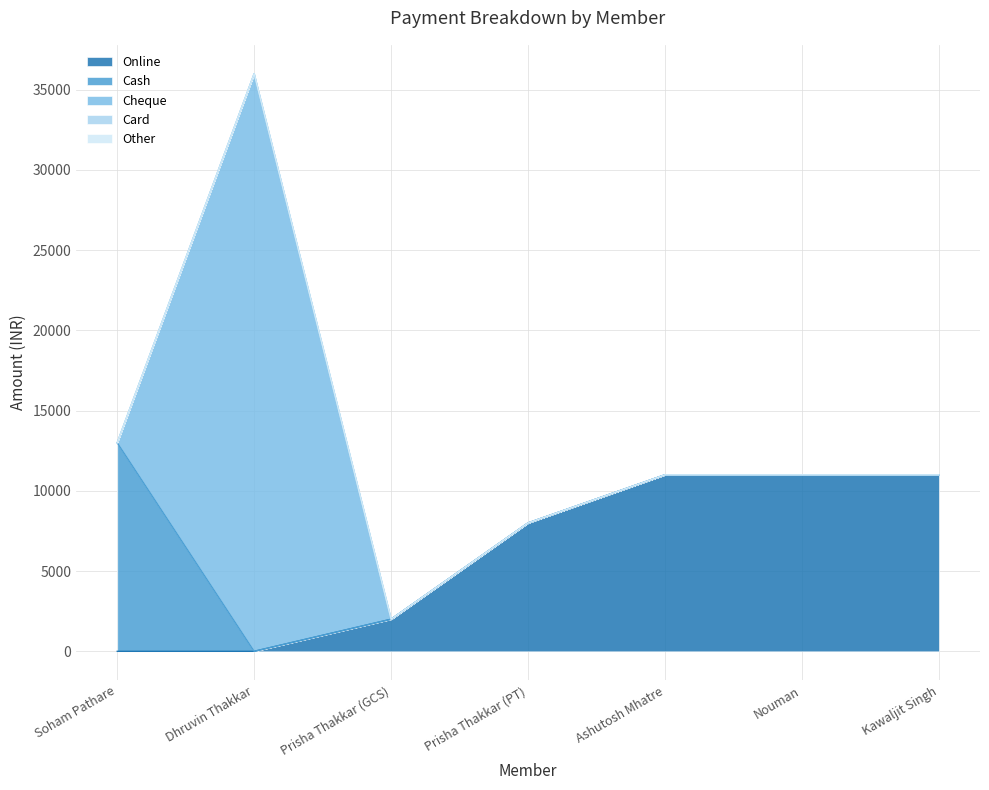

Is the value of Cash at Ashutosh Mhatre greater than the value of Card at Dhruvin Thakkar?

No